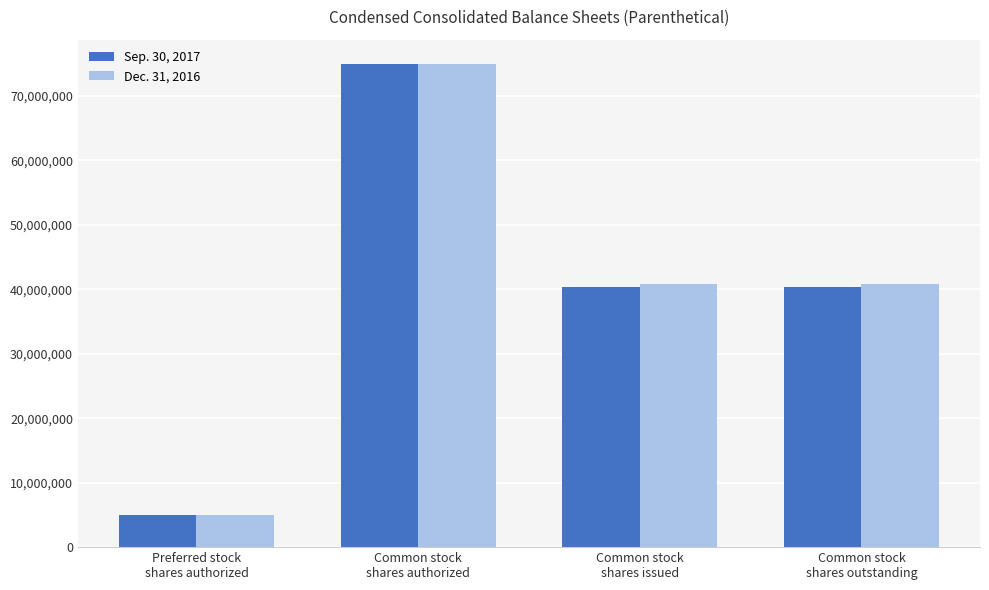

What is the maximum value shown in the chart?

75000000